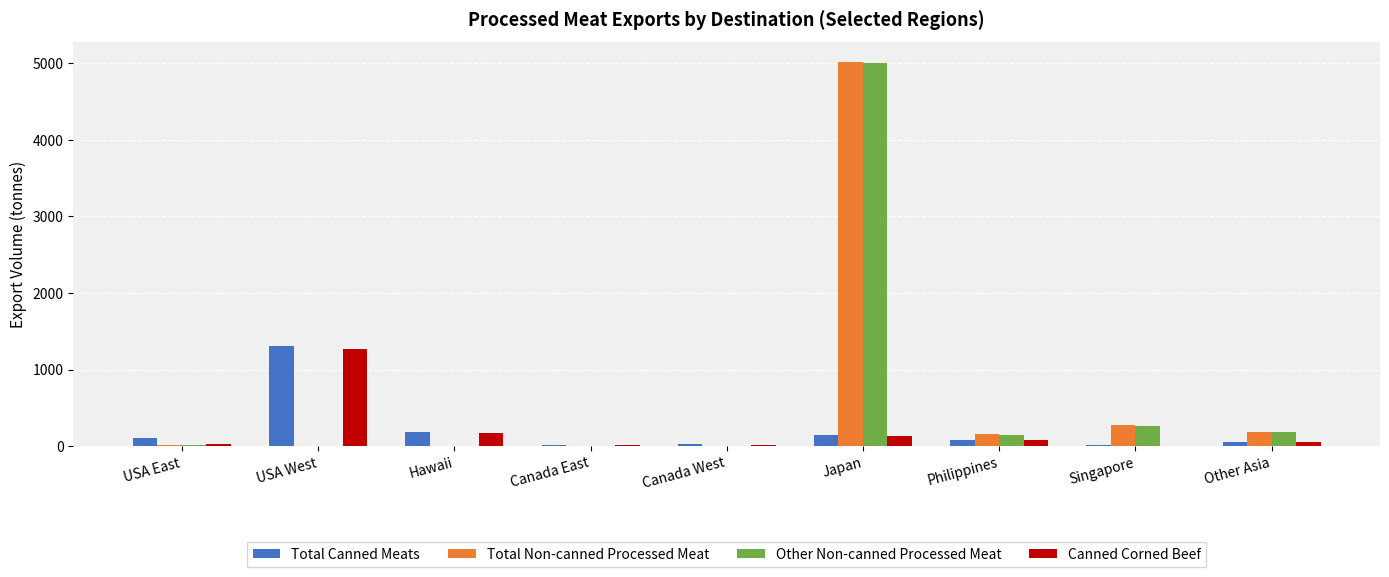

How many series are shown in this chart?

4